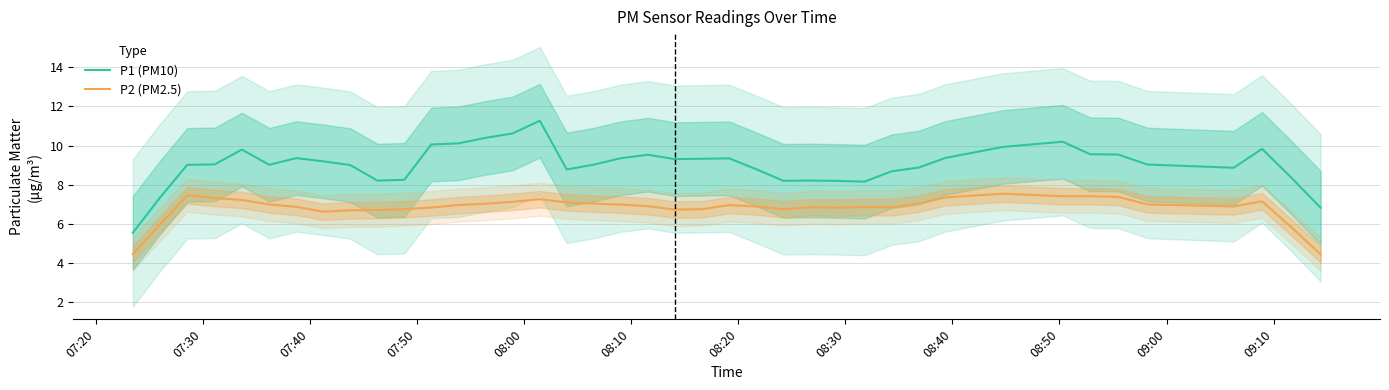

What is the highest value of the P1 (PM10) series?

11.3